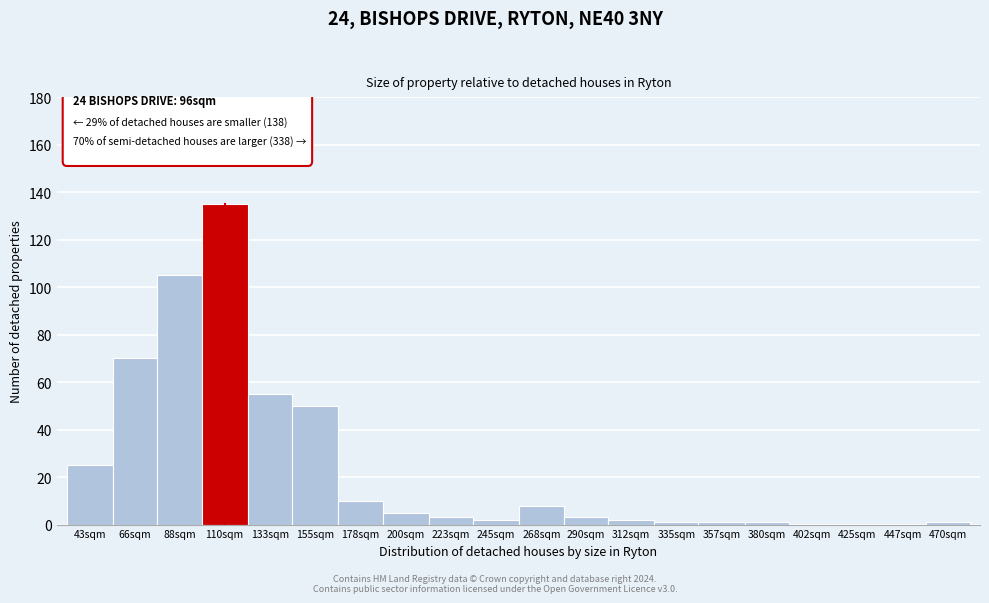

Reading left to right, transcribe all the data shown in this chart.

43sqm=25	66sqm=70	88sqm=105	110sqm=135	133sqm=55	155sqm=50	178sqm=10	200sqm=5	223sqm=3	245sqm=2	268sqm=8	290sqm=3	312sqm=2	335sqm=1	357sqm=1	380sqm=1	402sqm=0	425sqm=0	447sqm=0	470sqm=1